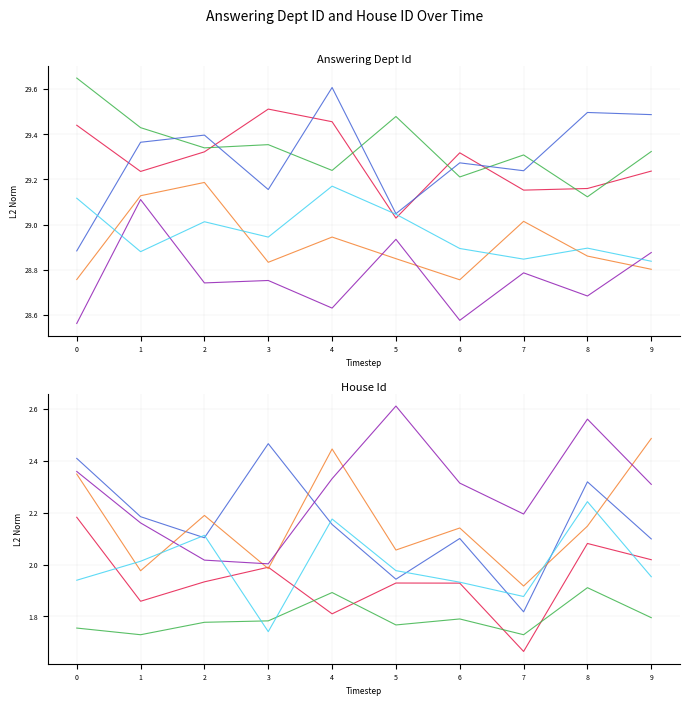

At how many categories does at least one series exceed 20?

10